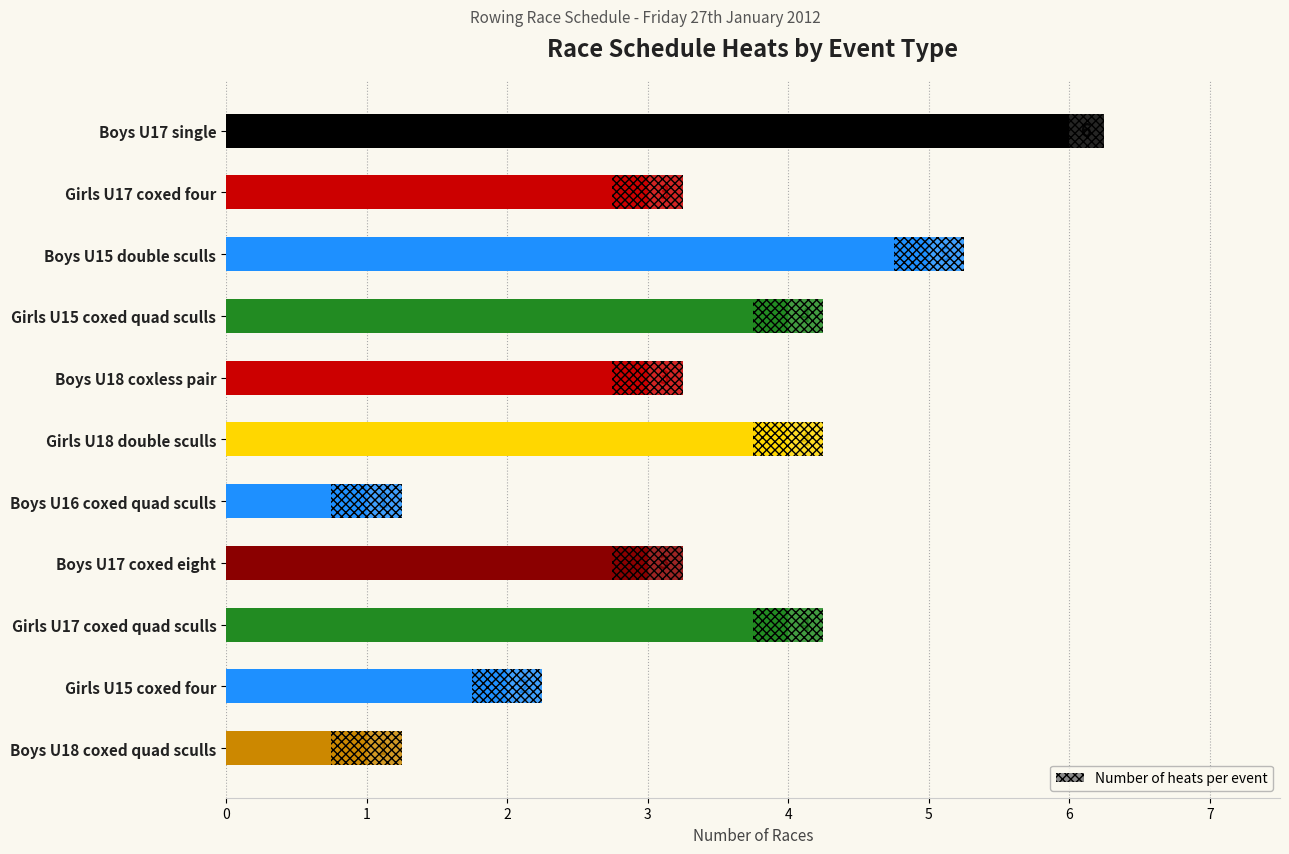

Are the bars grouped side by side (vs. stacked)?

No